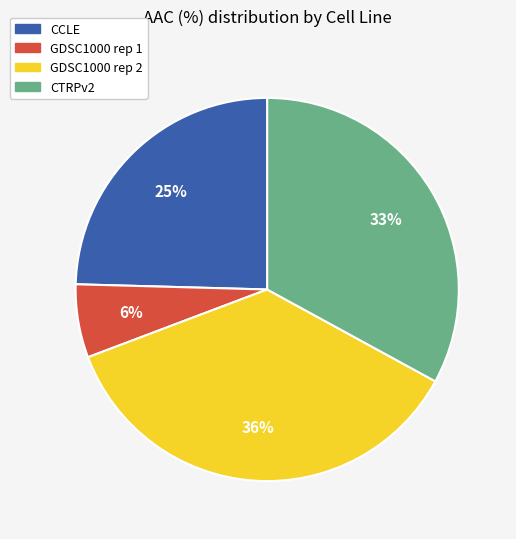

To the nearest percent, what is the combined percentage of CCLE and GDSC1000 rep 2?

61%